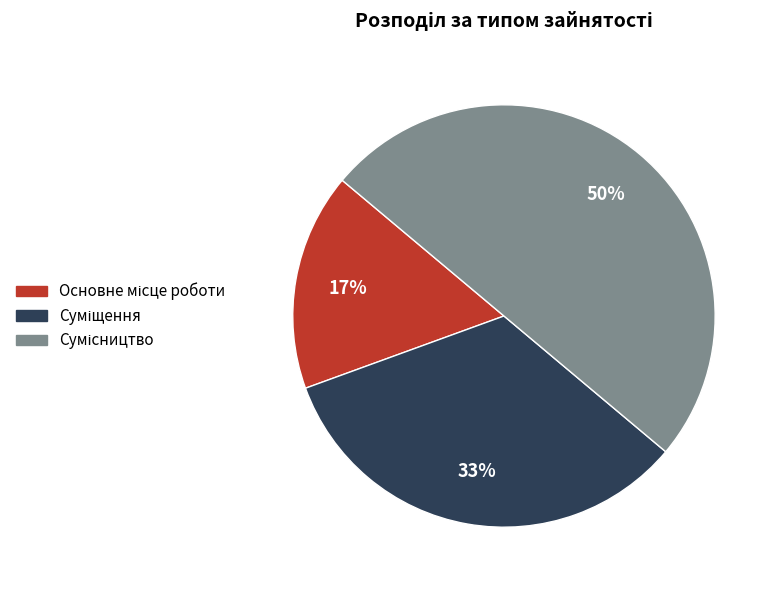

To the nearest percent, what is the difference between the largest and smallest slice percentages?

33%